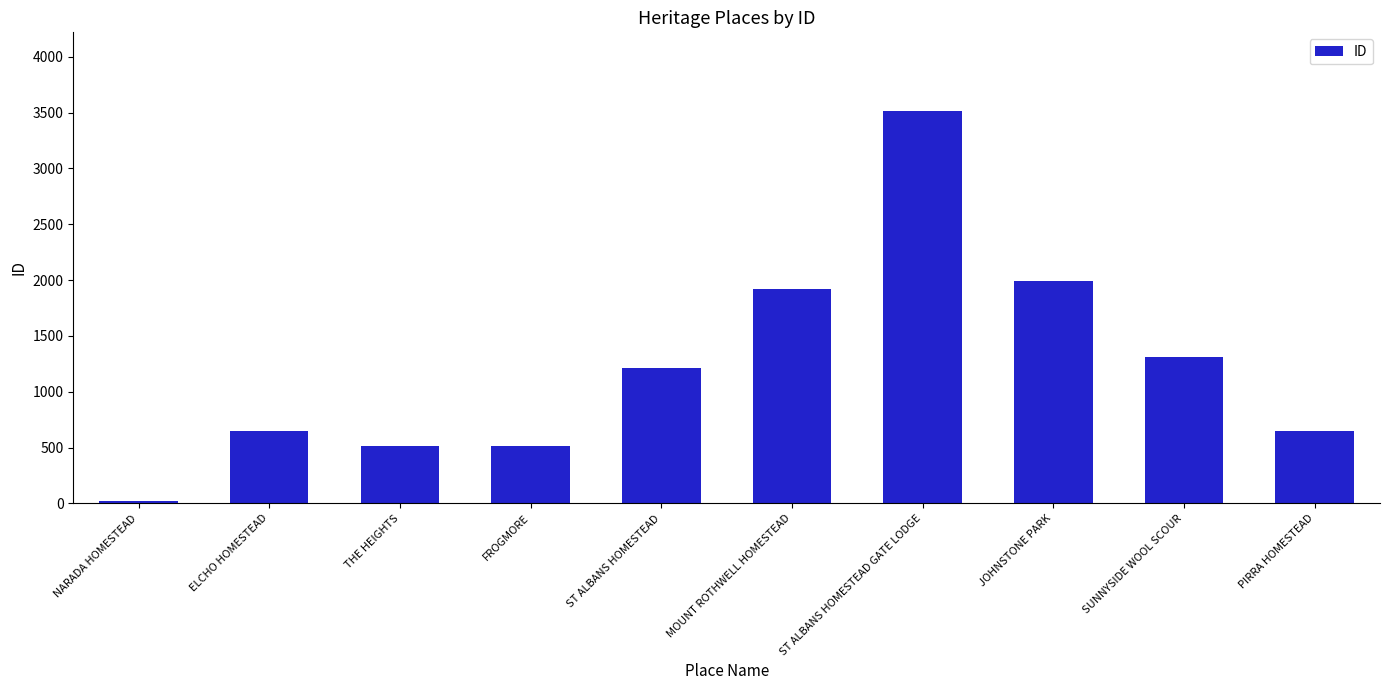

Which category has the highest value across all series?

ST ALBANS HOMESTEAD GATE LODGE